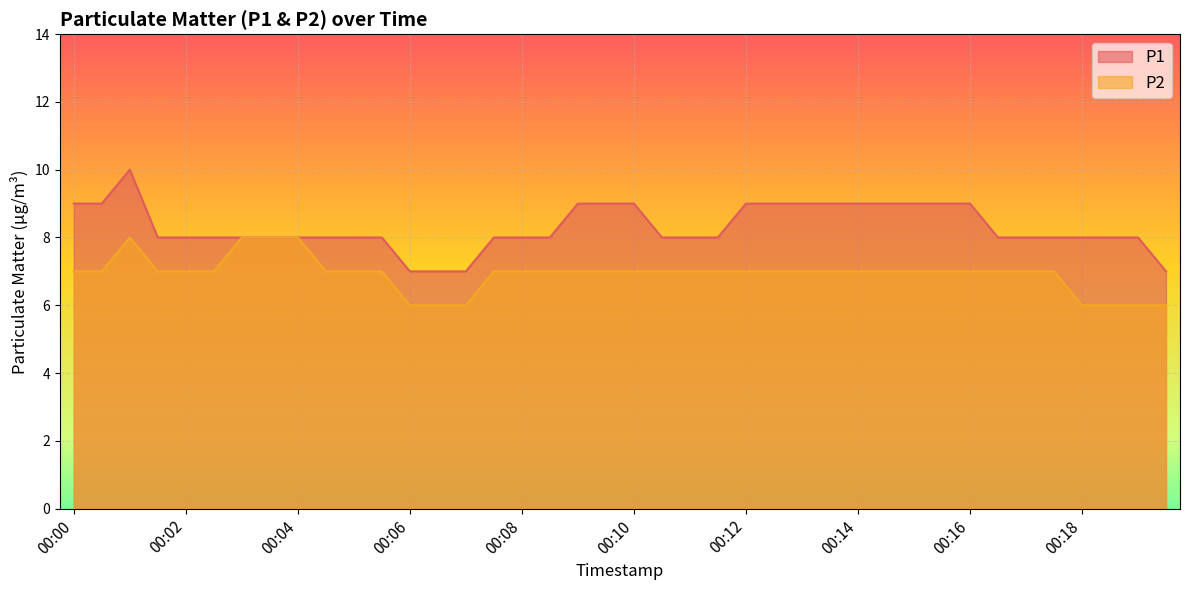

Which category has the lowest value in the P1 series?

00:06